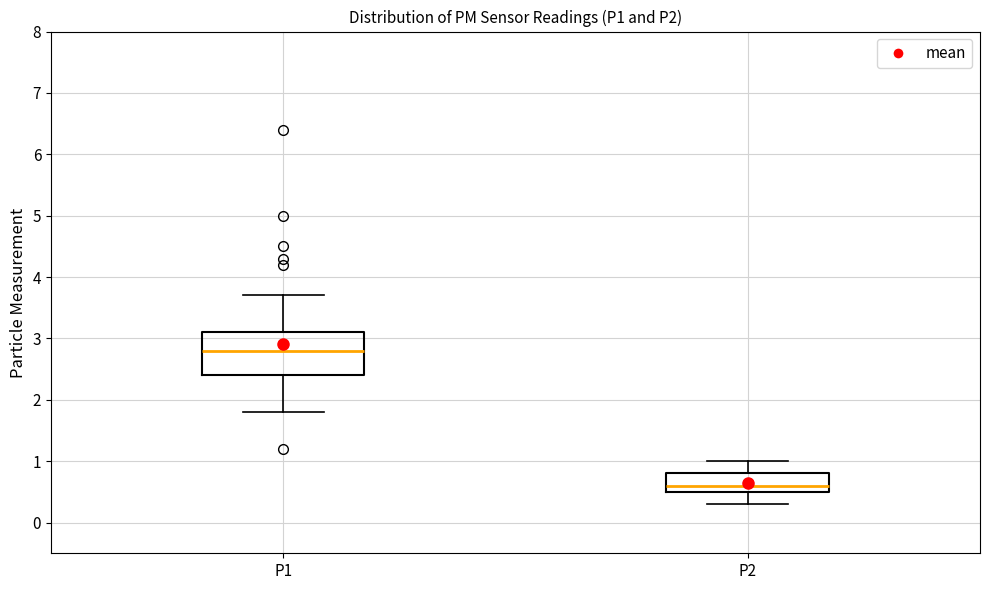

Where does the lower whisker of the box for P1 end on the y-axis? The values are not printed on the chart, so give them approximately, as read against the axis.

1.8